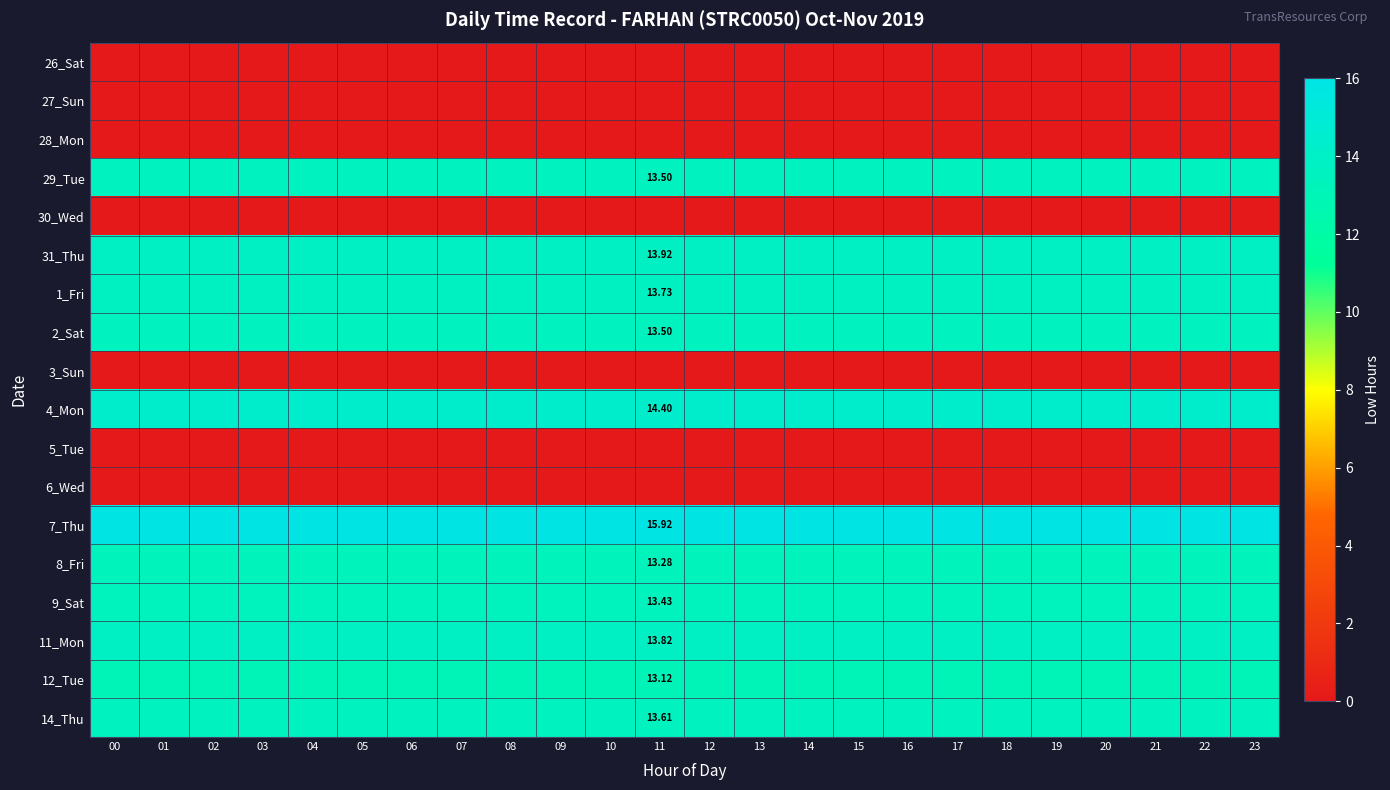

Rank the categories by 1_Fri value from lowest to highest.

00, 01, 02, 03, 04, 05, 06, 07, 08, 09, 10, 11, 12, 13, 14, 15, 16, 17, 18, 19, 20, 21, 22, 23